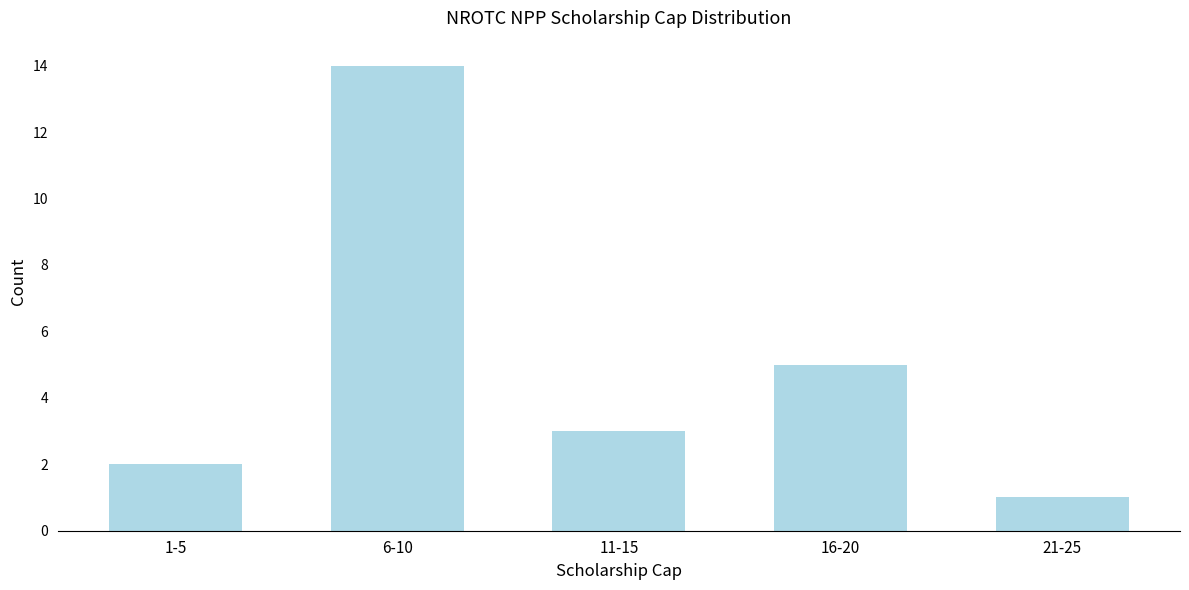

Reading left to right, extract all data points from this chart.

2	14	3	5	1